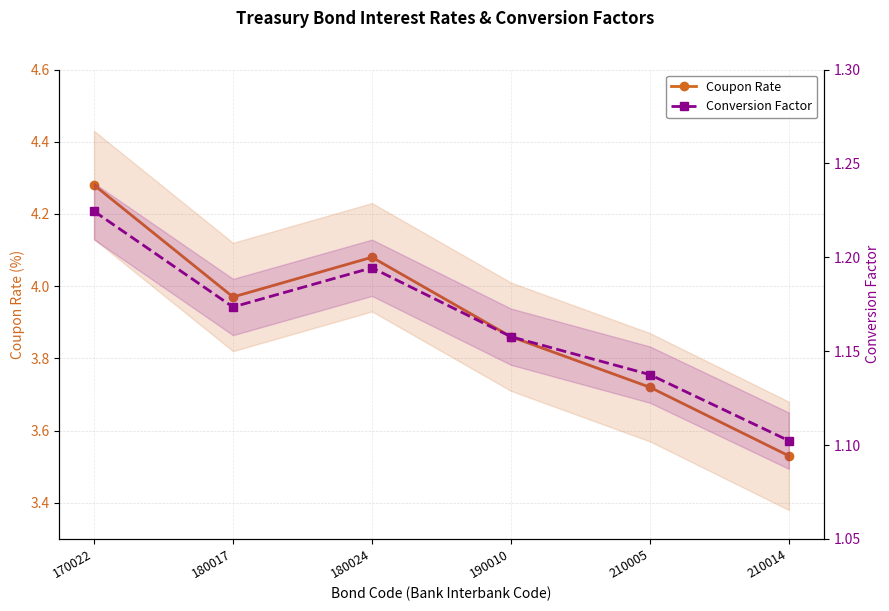

Is this an area chart (filled region under the line)?

No